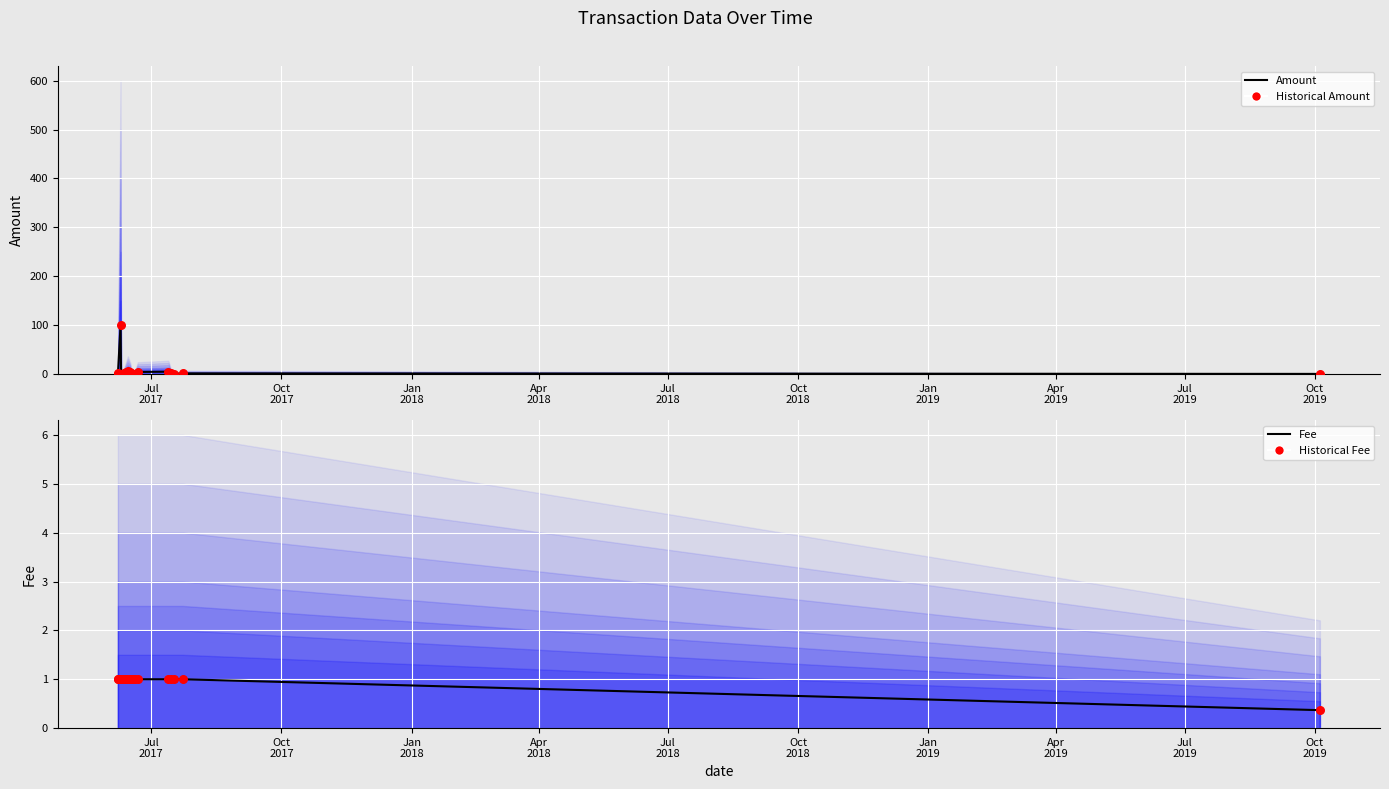

Which series contains the lowest Y value?

Amount